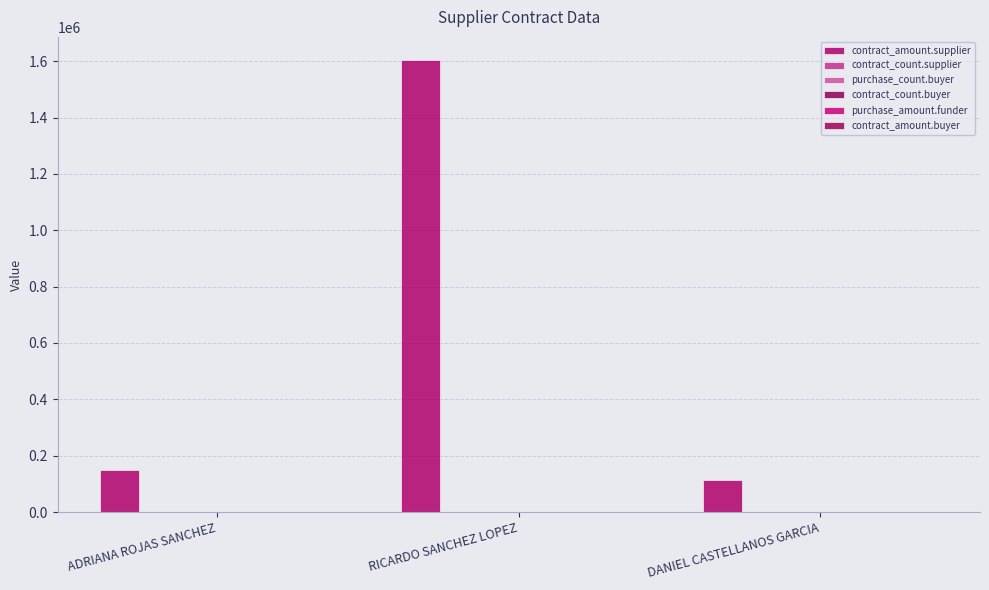

How many distinct data groups are displayed?

2